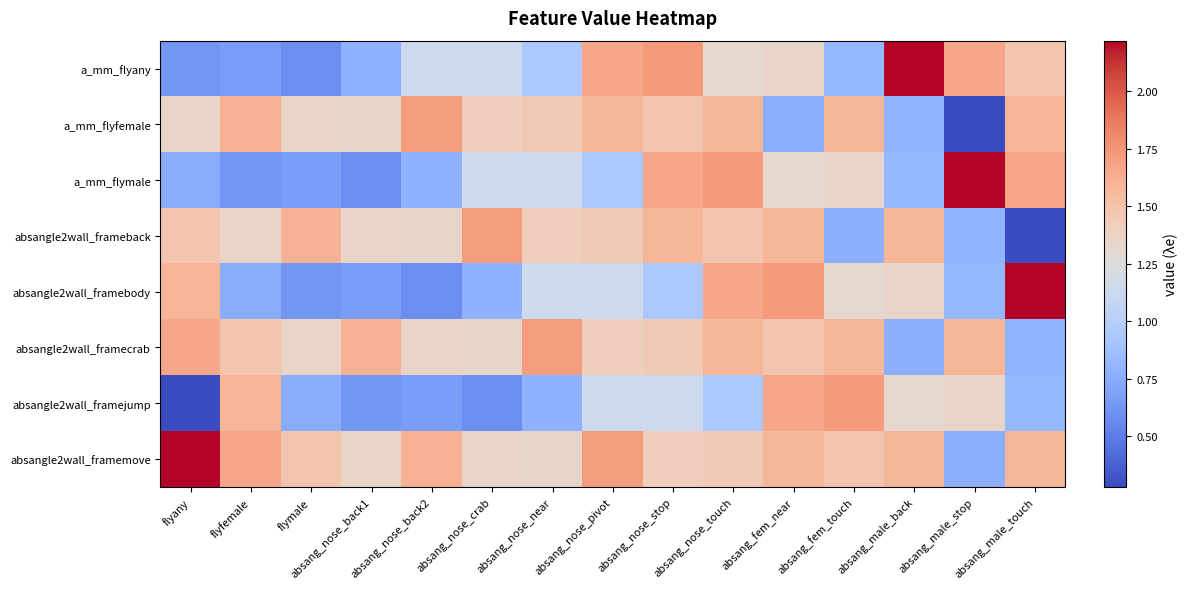

At which category does the chart reach its minimum across all series?

absang_male_stop